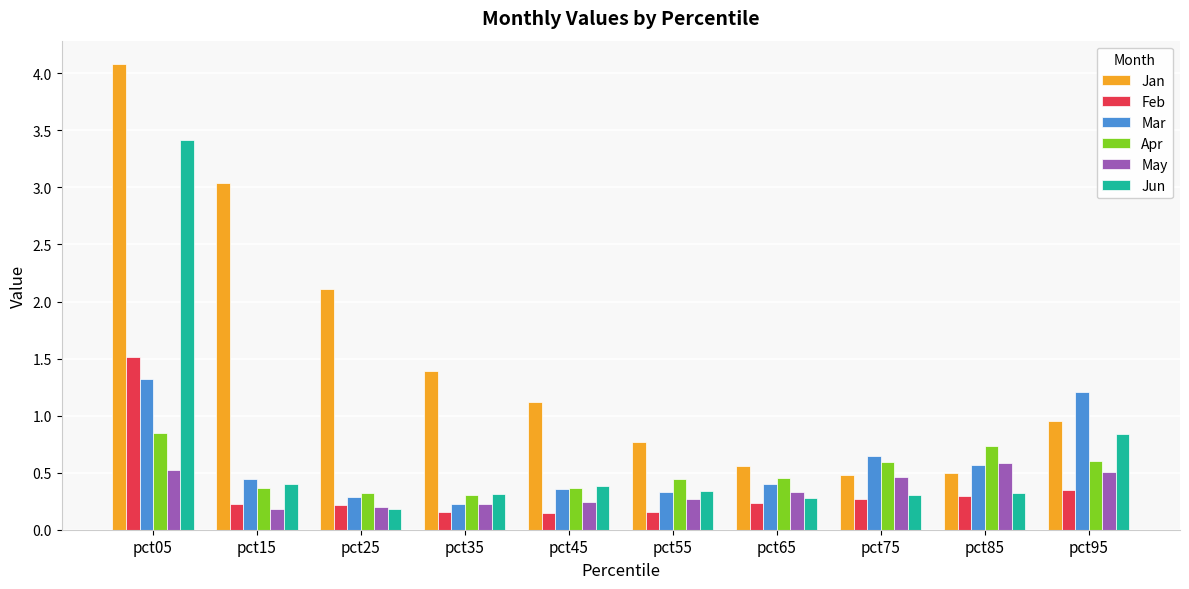

Which series has the largest total across all categories?

Jan